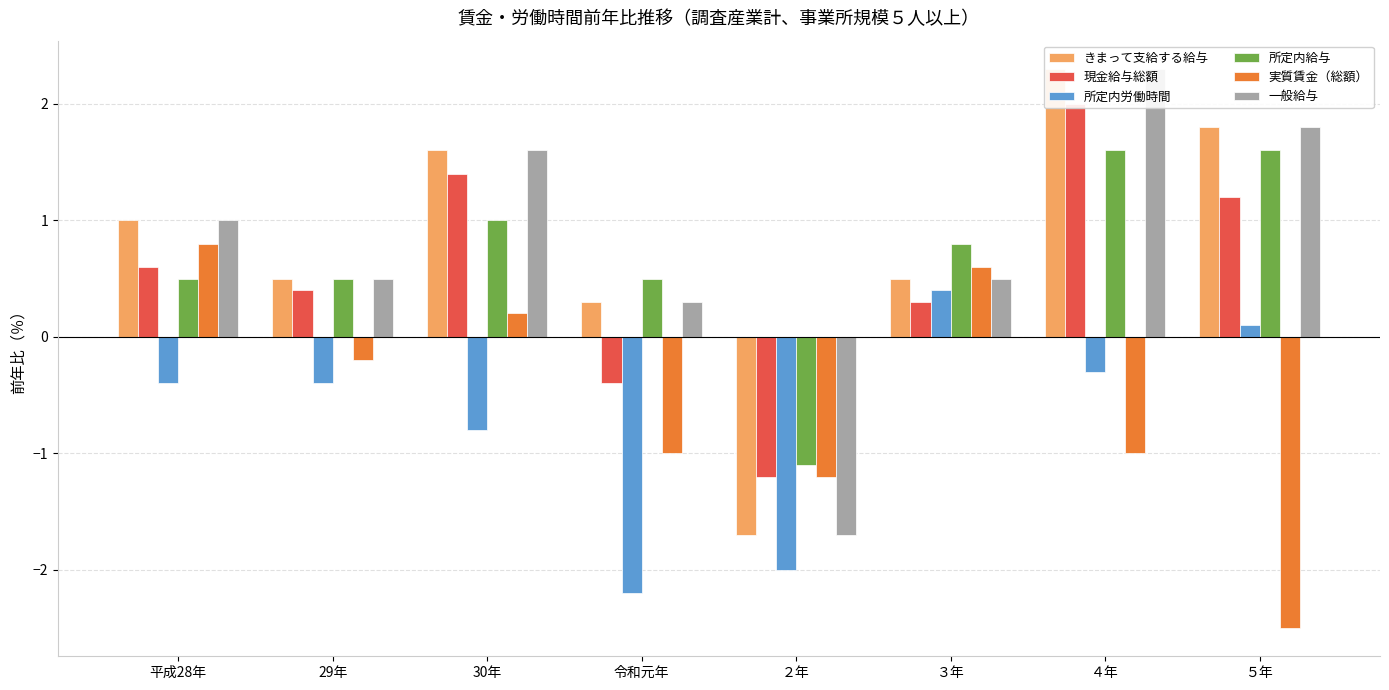

Is it true that 現金給与総額 equals 0.3 at ３年?

True